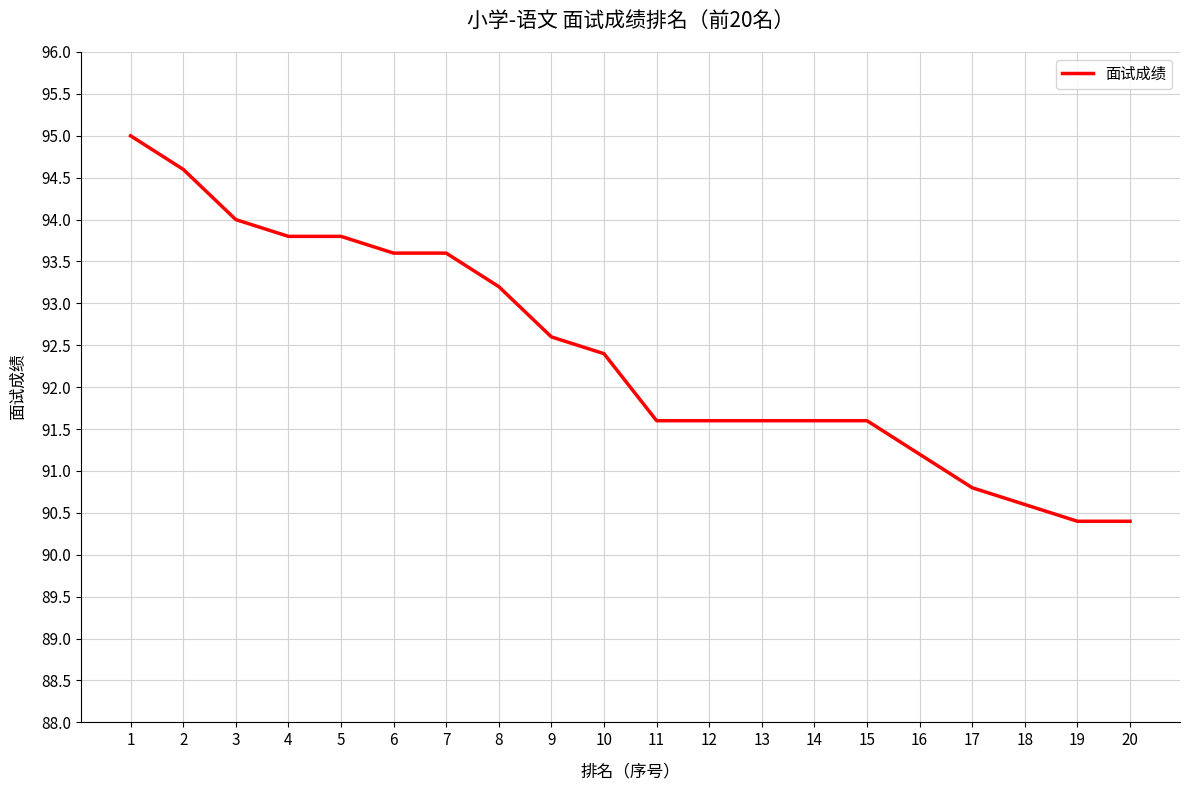

Is it true that the value at 19 is 90.4?

True